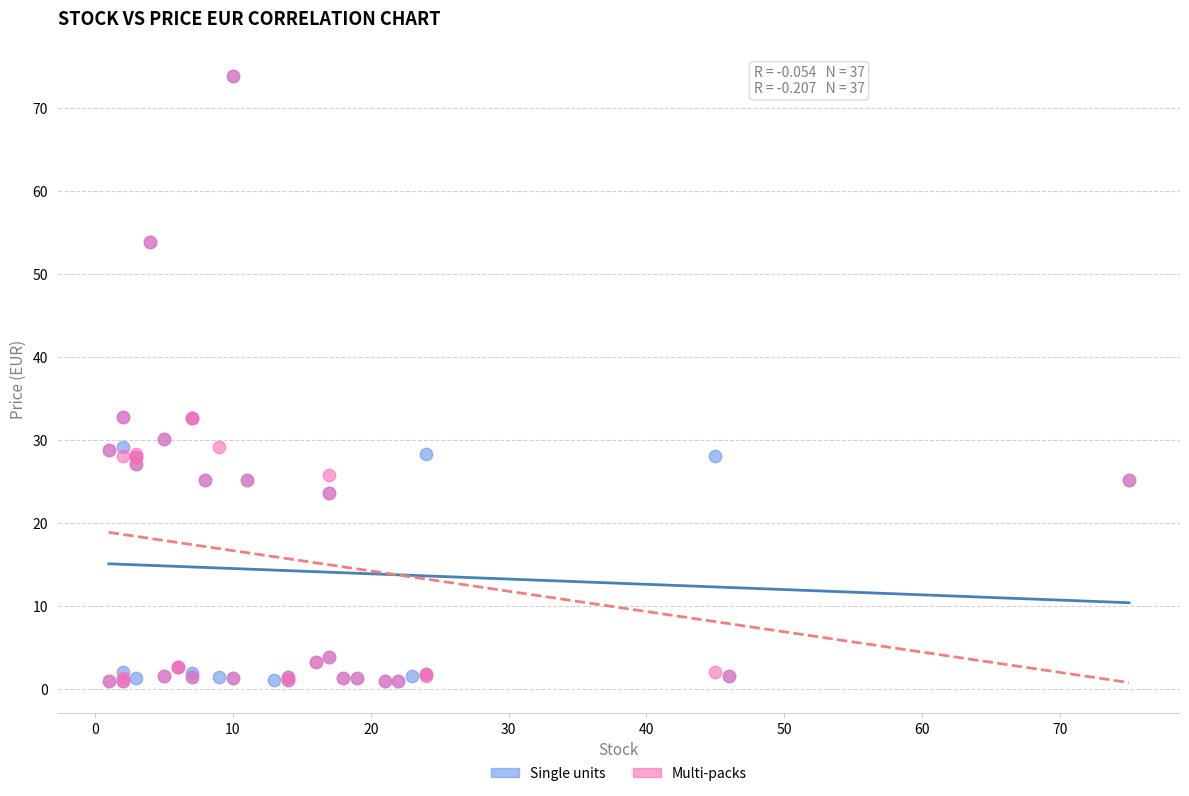

What are all the series names shown in the legend?

Single units, Multi-packs